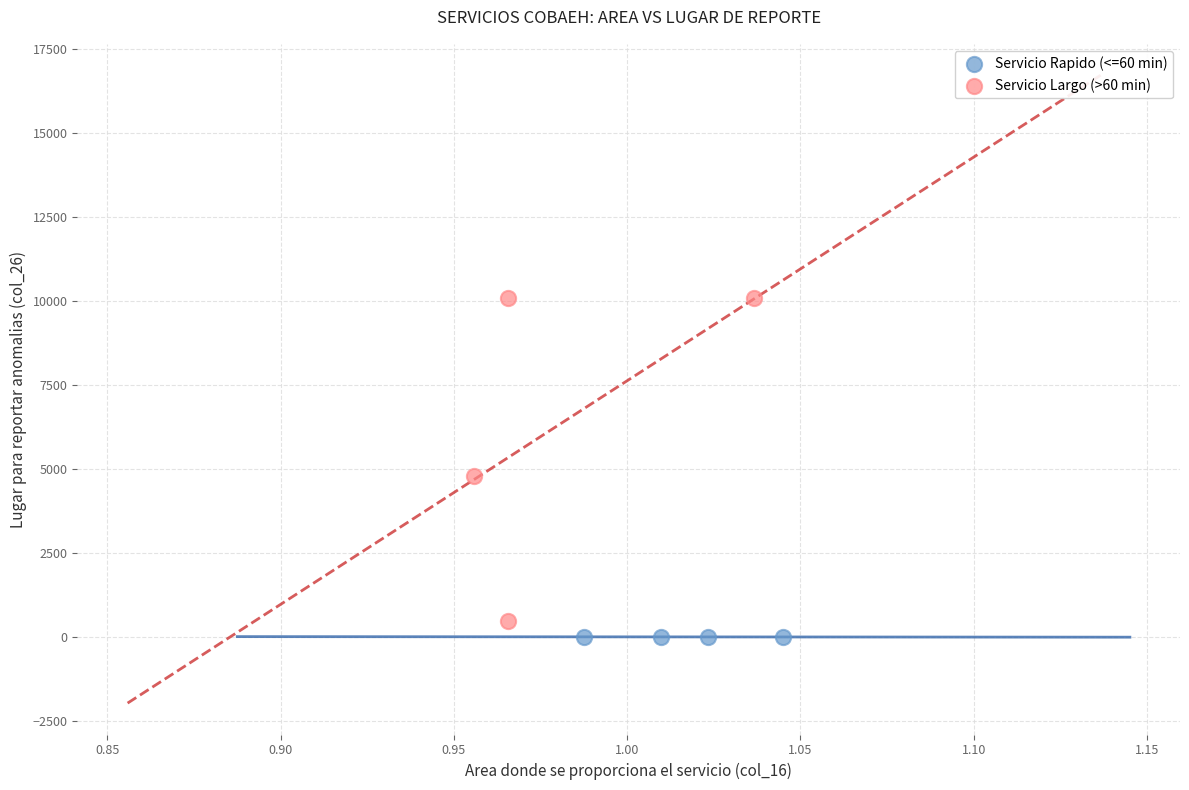

Which series contains the lowest Y value?

Servicio Rapido (<=60 min)